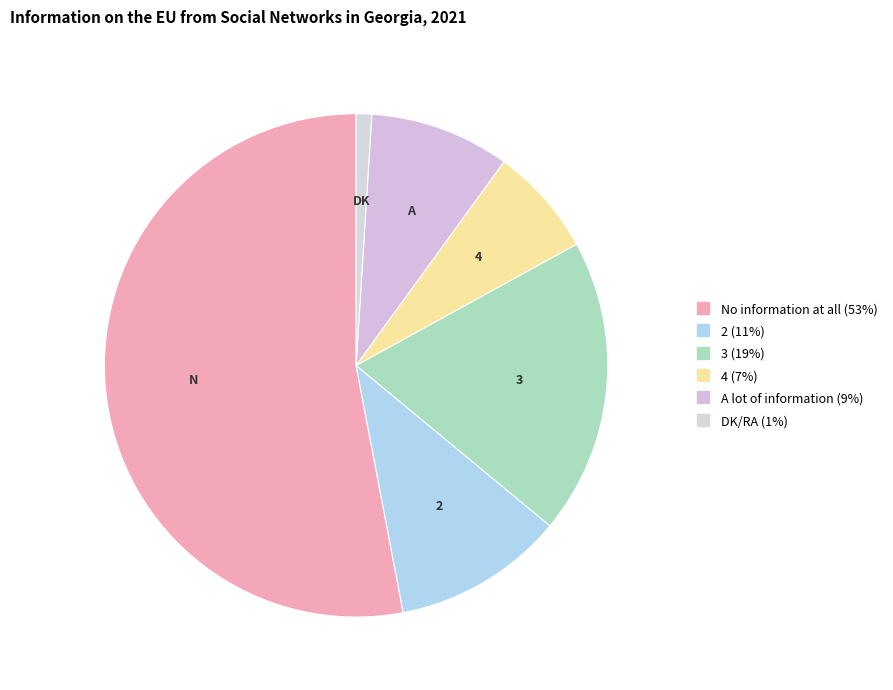

Count the number of slices in the pie.

6